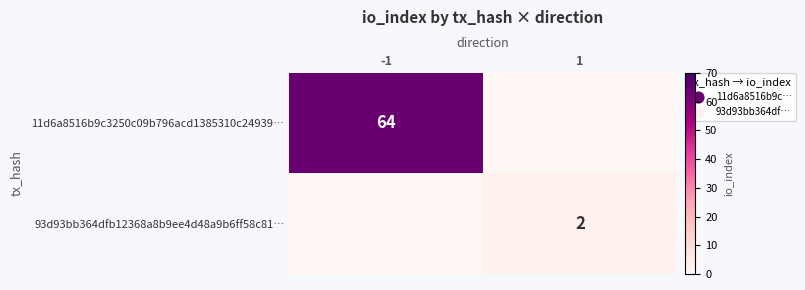

The value of 11d6a8516b9c3250c09b796acd1385310c24939… at -1 is 111. True or false?

False